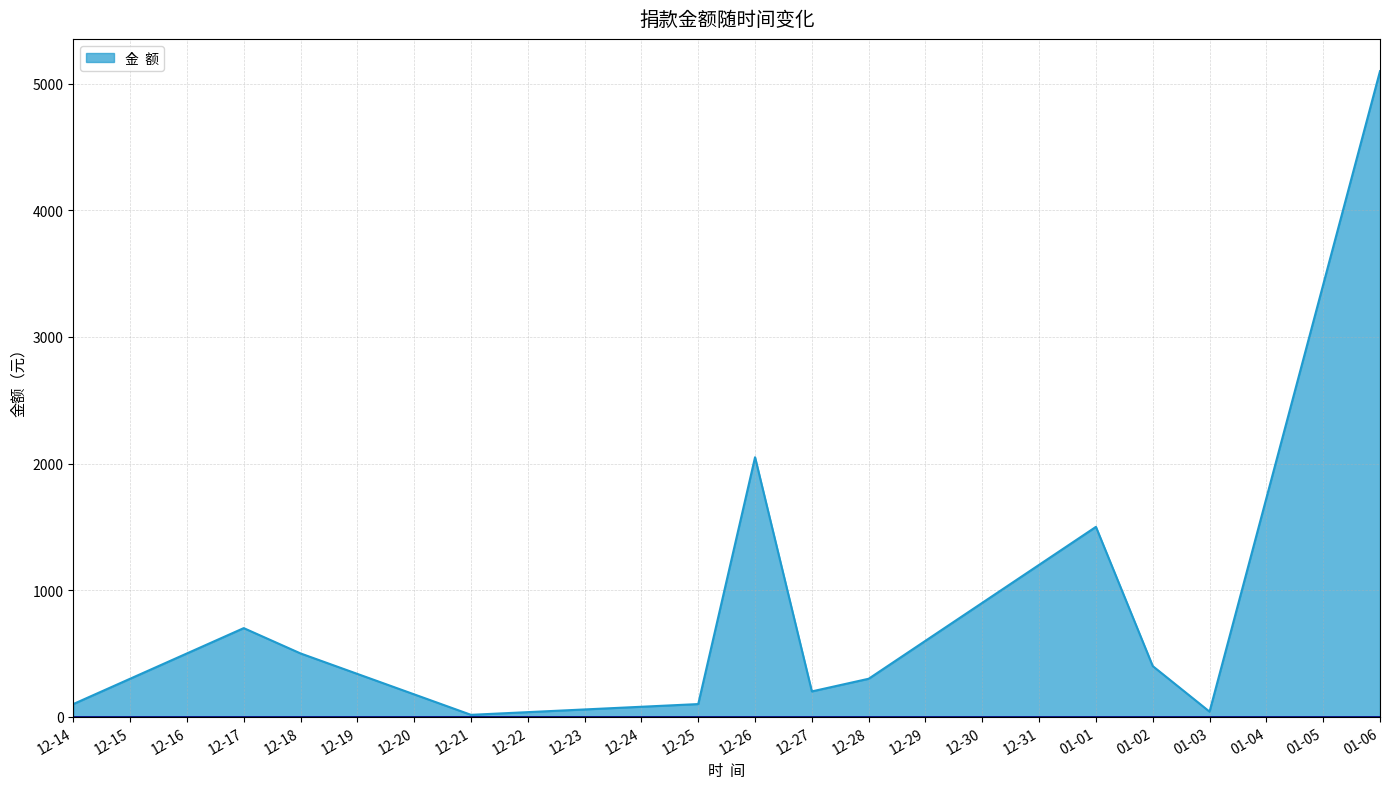

What is the change in value from 12-18 to 01-01?

+1000